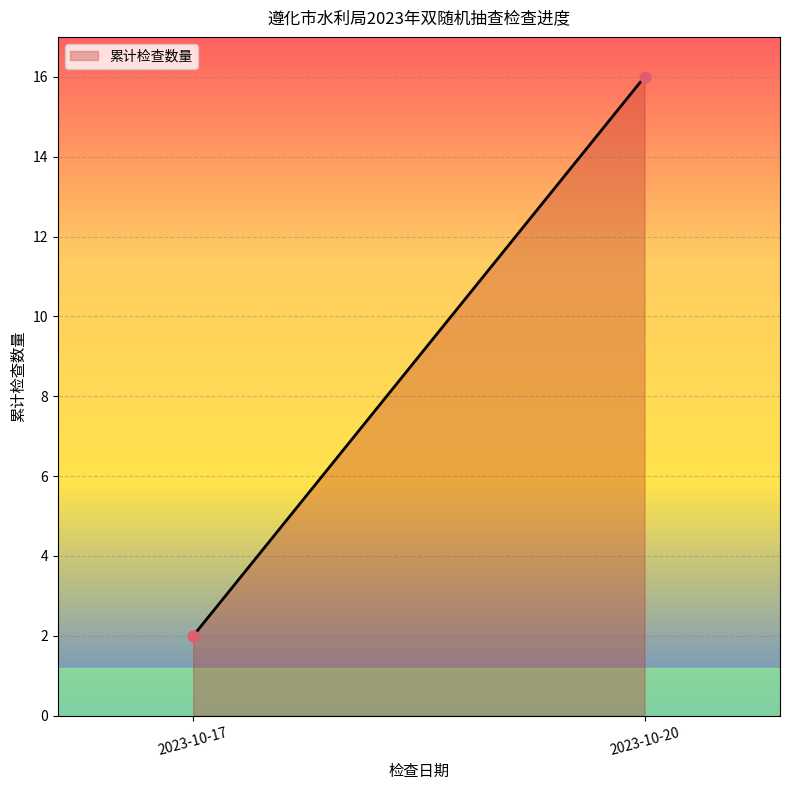

What is the range of Y values (max minus min)?

14